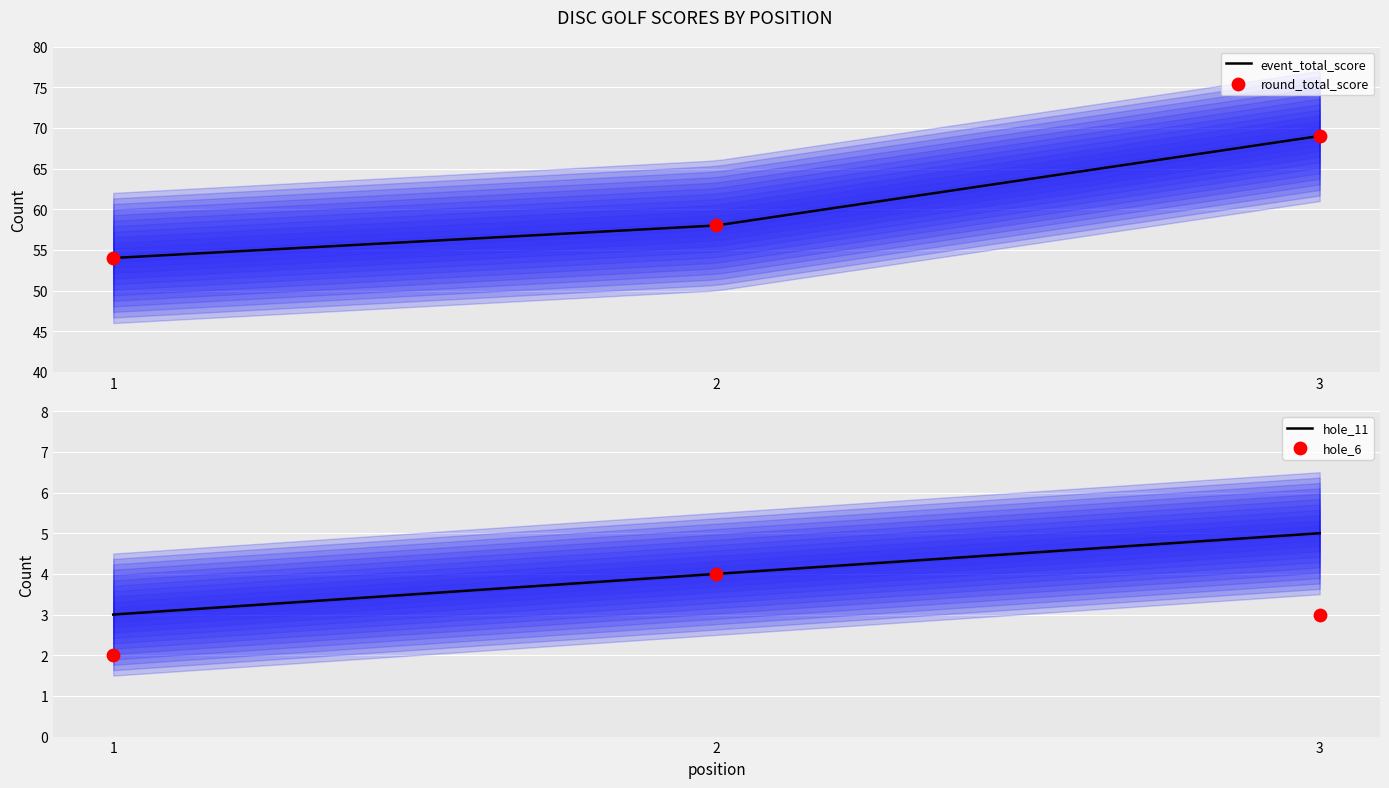

Which series contains the lowest Y value?

hole_6